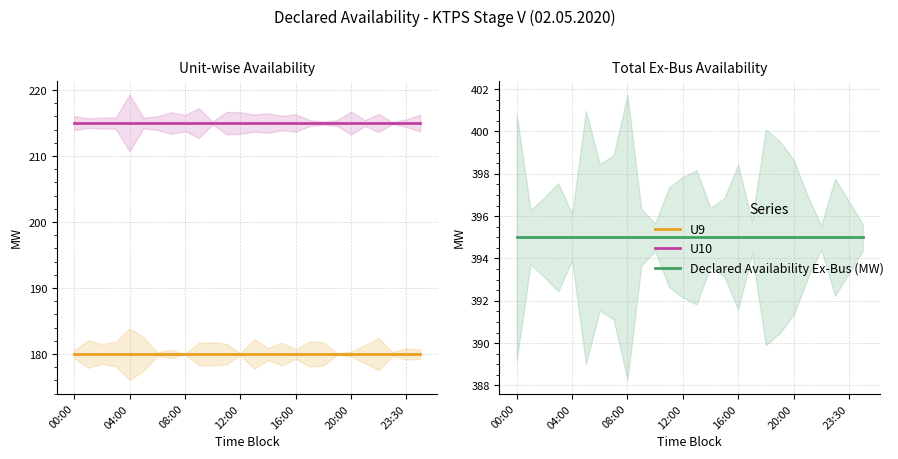

Rank the series by their average value, from lowest to highest.

U9, U10, Declared Availability Ex-Bus (MW)